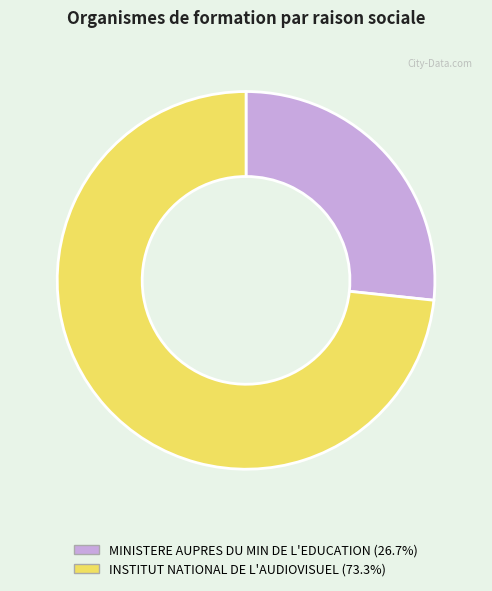

What is the ratio of the value at INSTITUT NATIONAL DE L'AUDIOVISUEL to the value at MINISTERE AUPRES DU MIN DE L'EDUCATION?

2.7